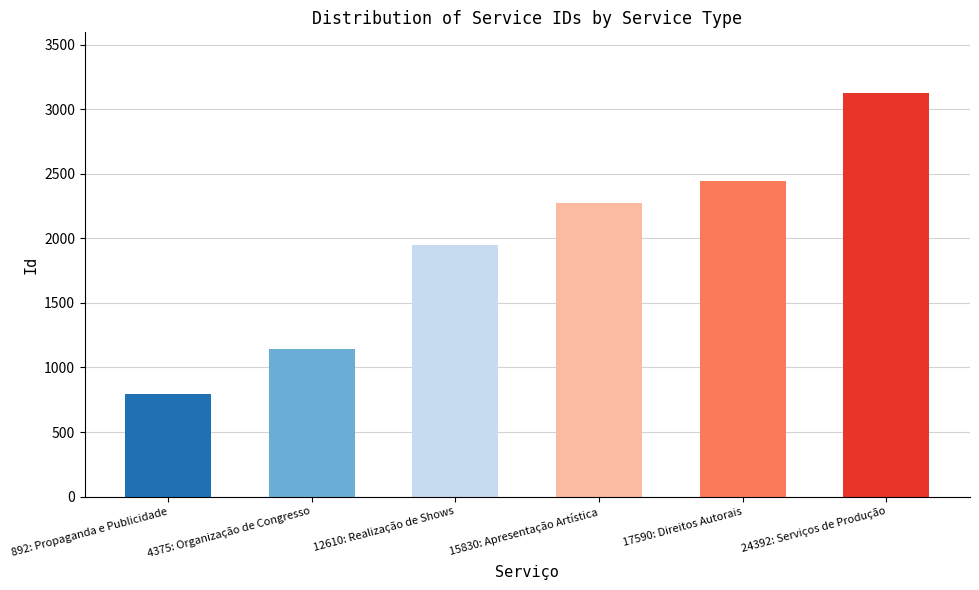

Between 15830: Apresentação Artística and 892: Propaganda e Publicidade, which is larger?

15830: Apresentação Artística